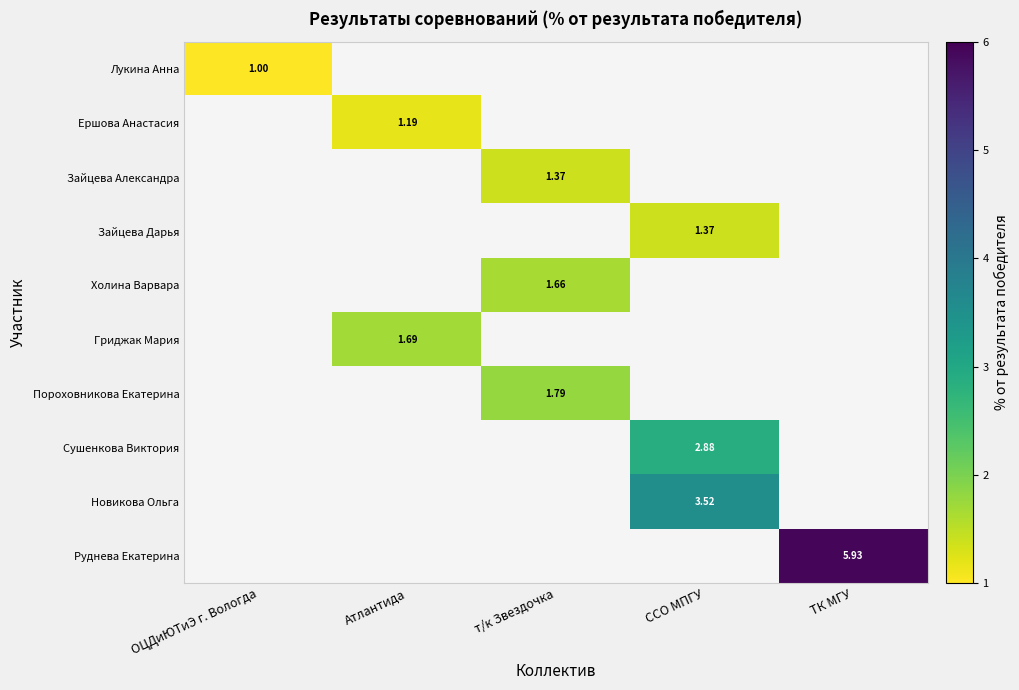

Which label corresponds to the largest value in the chart?

ТК МГУ